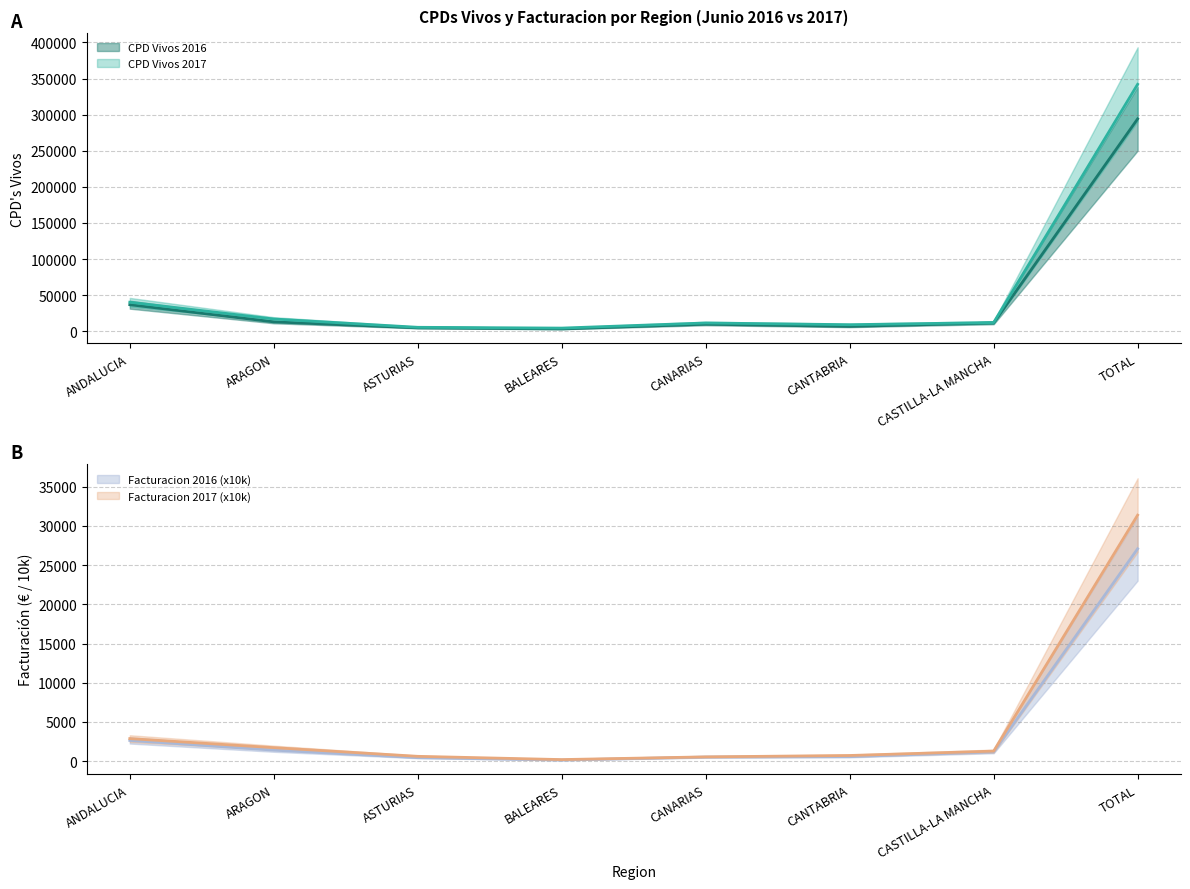

Between CASTILLA-LA MANCHA and TOTAL, which is larger?

TOTAL